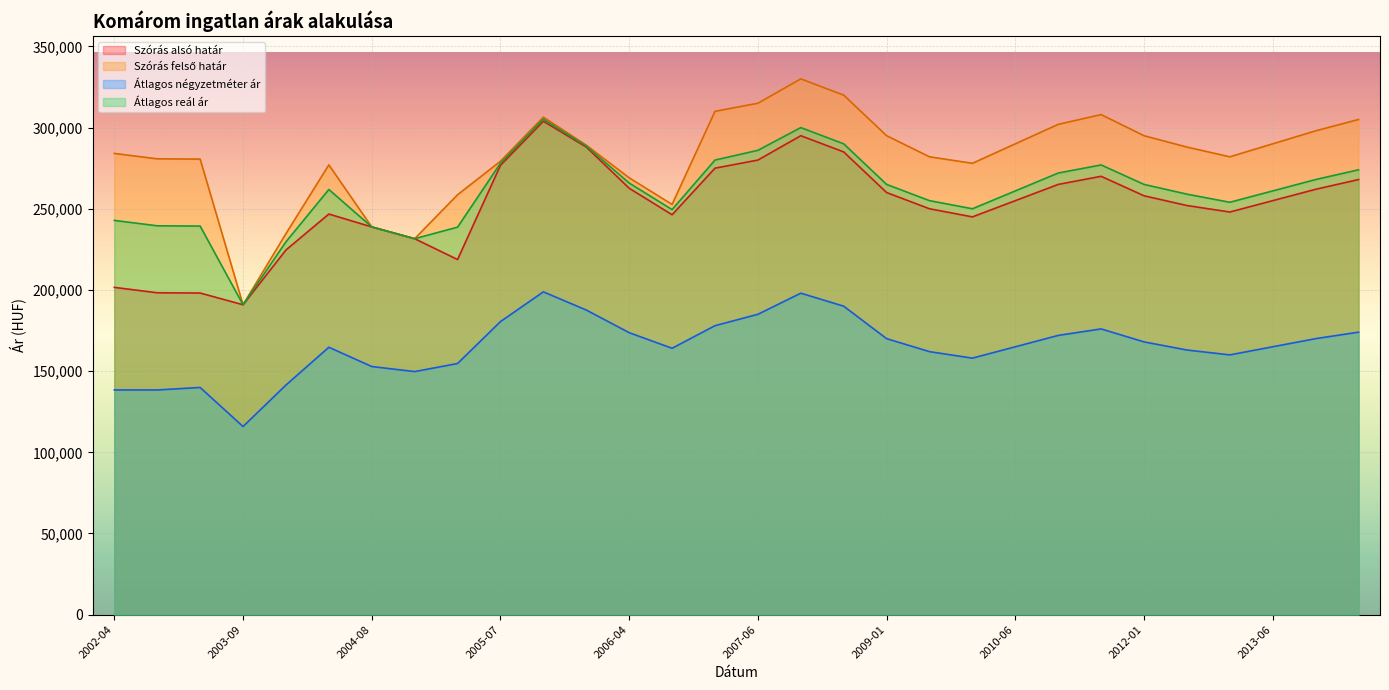

What is the difference between the second highest and second lowest values in the Átlagos négyzetméter ár series?

59600